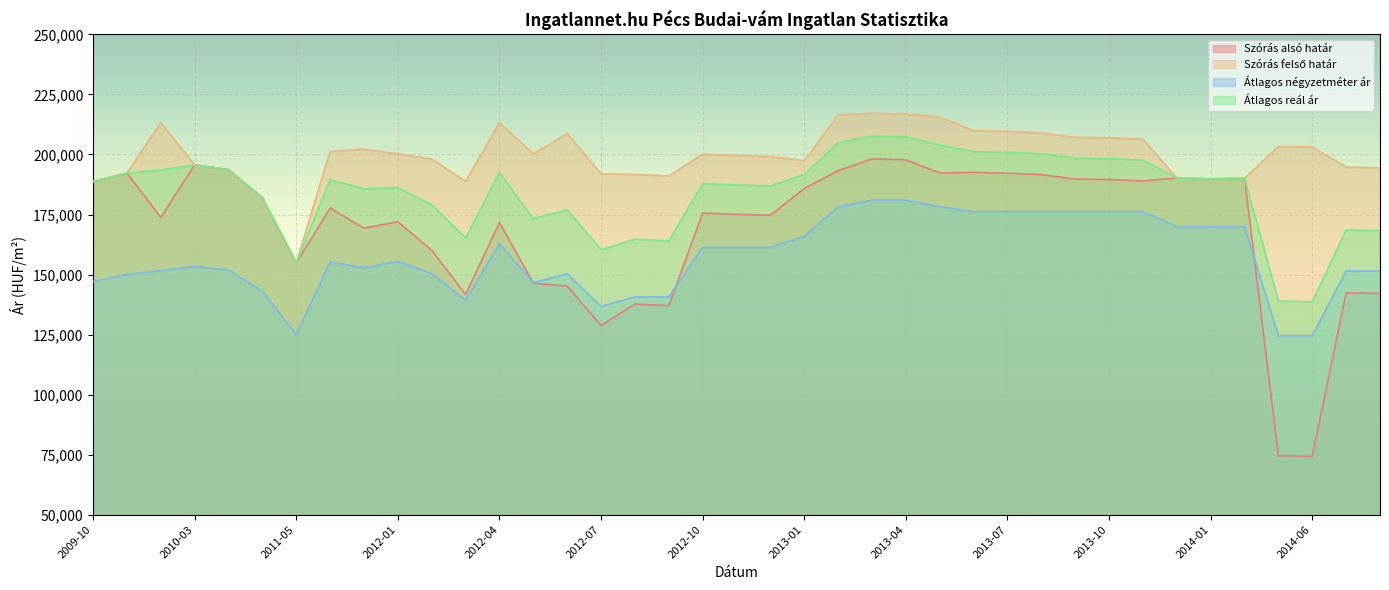

Where is the first local minimum for Szórás alsó határ?

2010-01